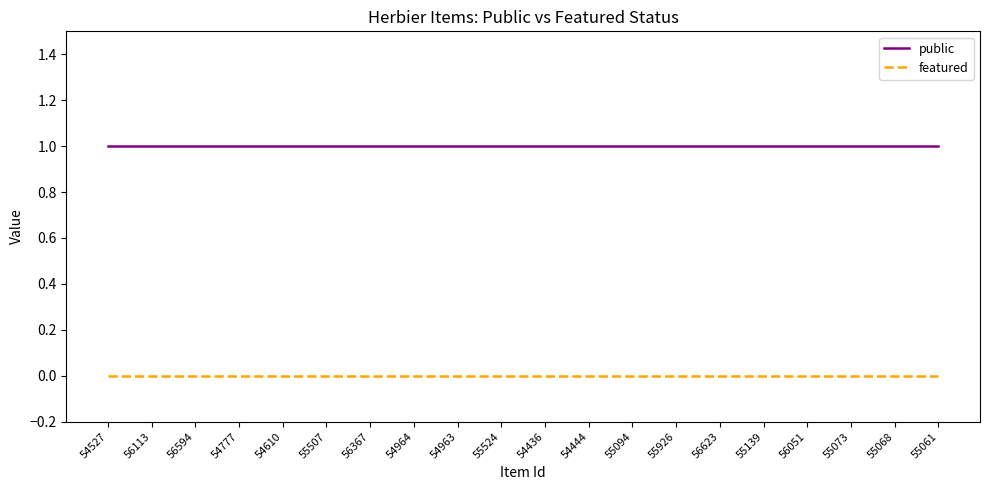

How many lines are shown in the chart?

2